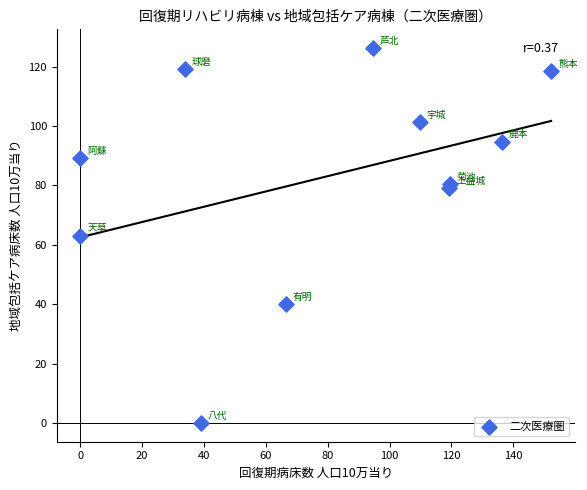

What is the range of Y values (max minus min)?

126.3